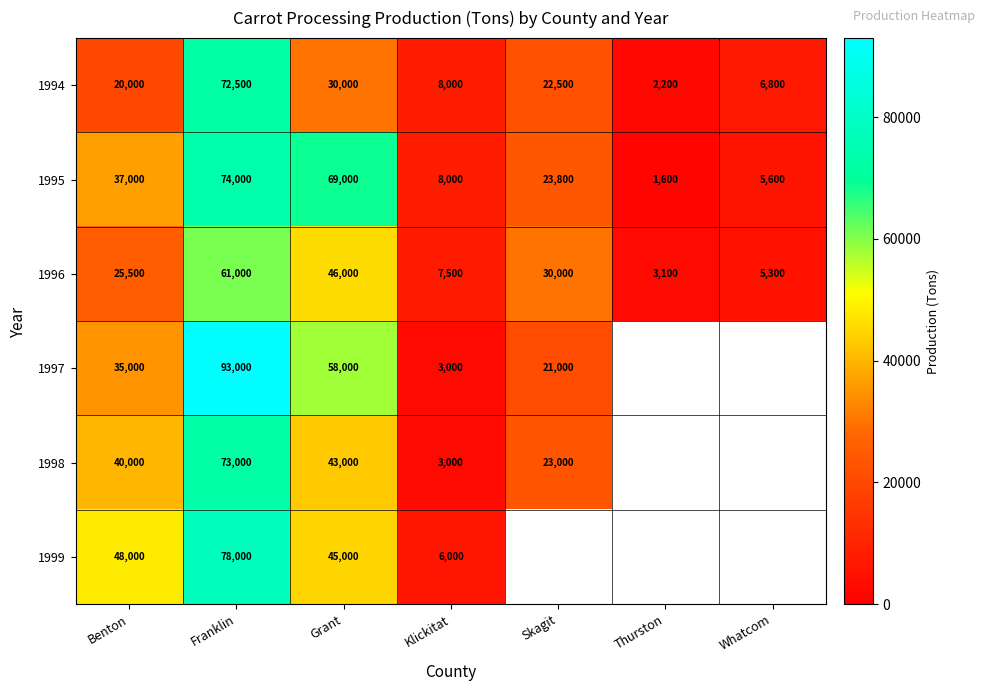

At which category is the sum across all series the highest?

Franklin